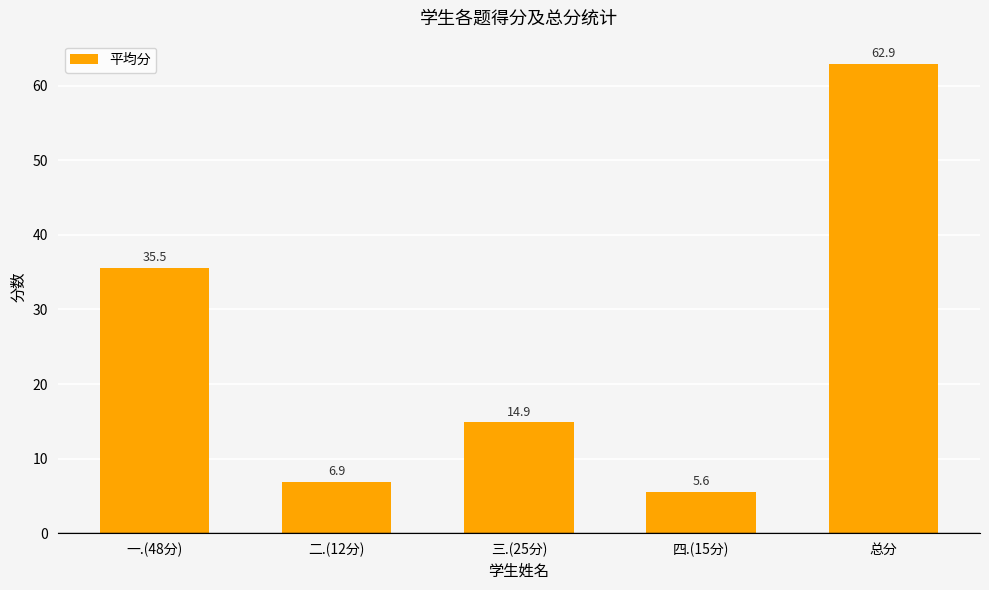

What is the value of the 2nd bar from the left?

6.9